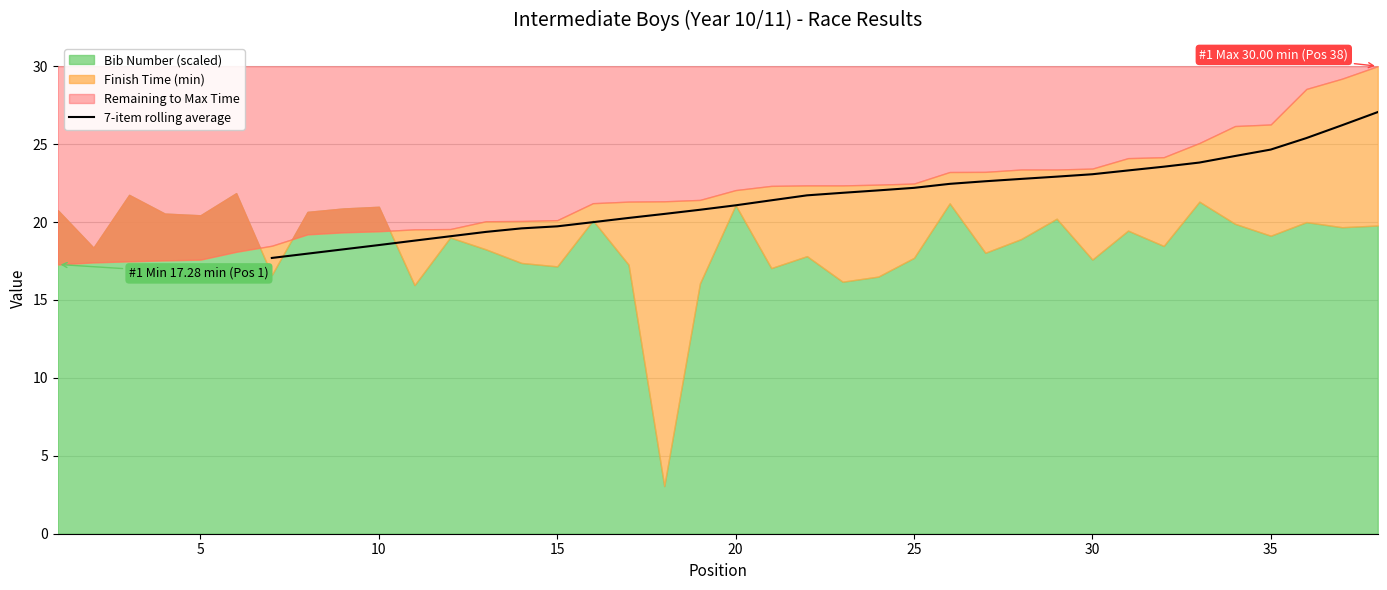

What is the maximum value for 7-item rolling average?

27.1